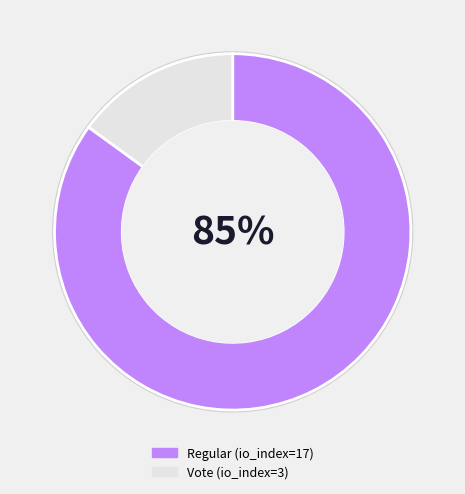

What is the ratio of the value at Vote (io_index=3) to the value at Regular (io_index=17)?

0.2